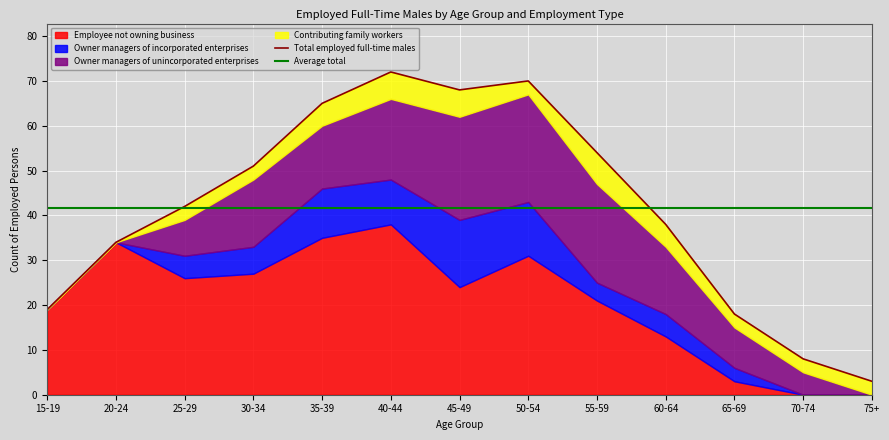

How many distinct data groups are displayed?

4